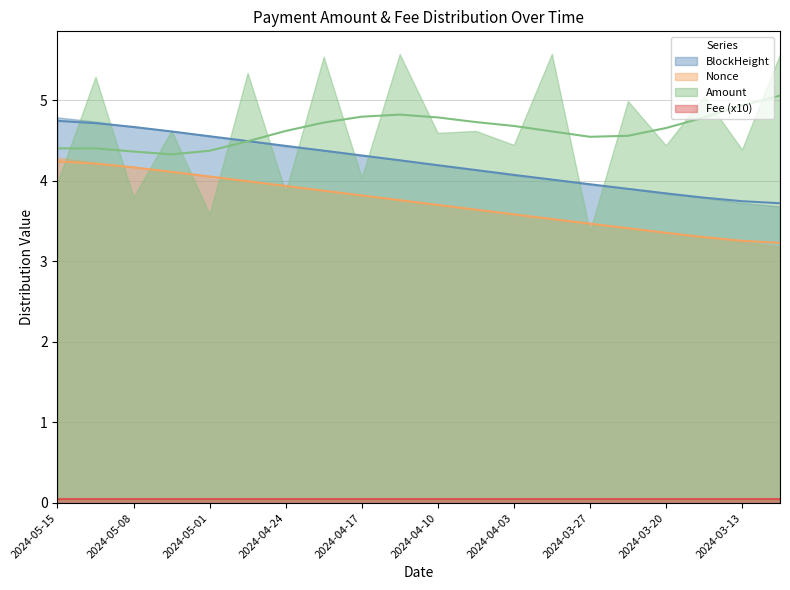

Between 2024-04-28 and 2024-03-31, which series saw the biggest shift?

Nonce_norm